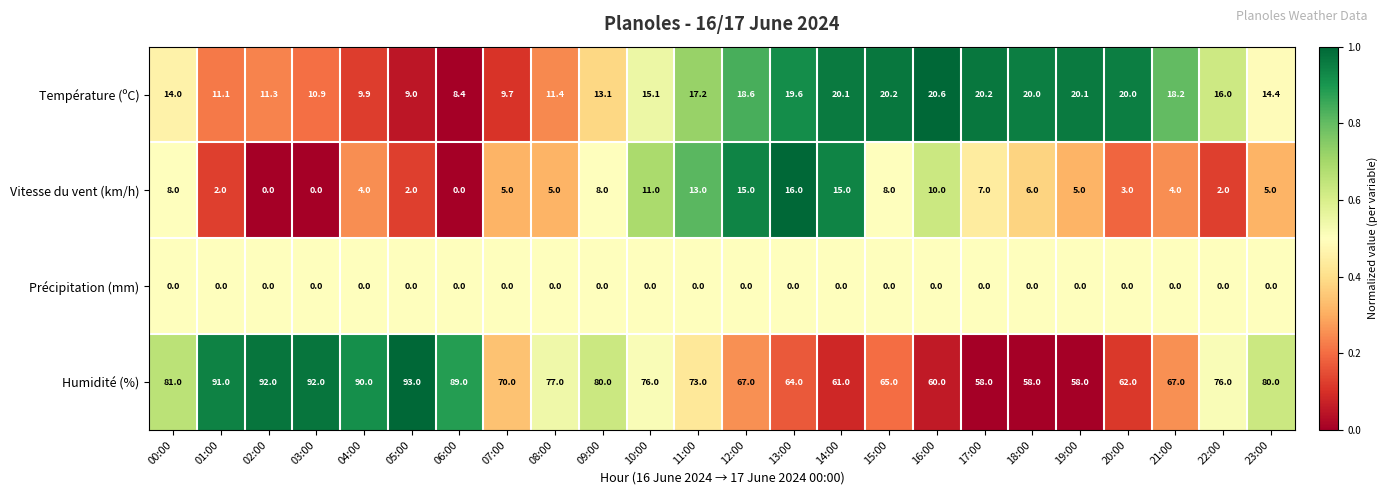

At 16:00, list the series in order from largest to smallest.

Humidité (%), Température (ºC), Vitesse du vent (km/h), Précipitation (mm)